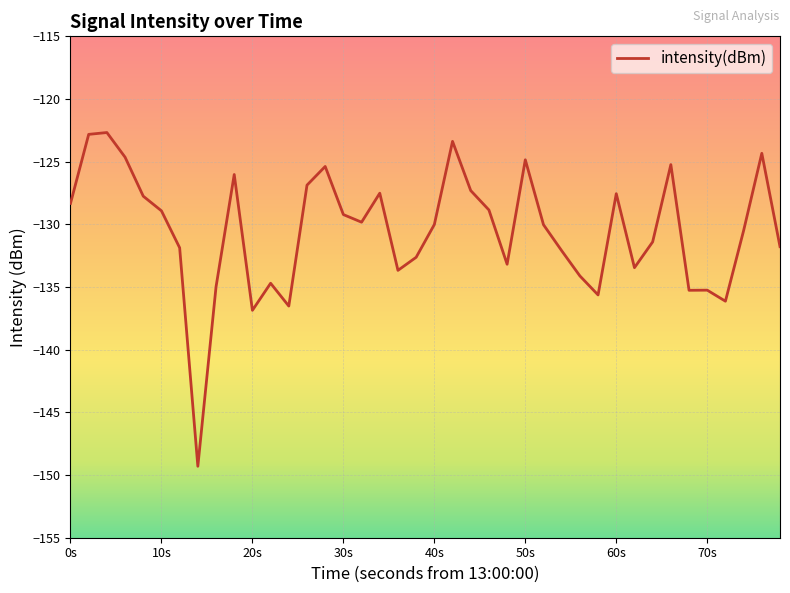

What is the smallest value displayed?

-149.3